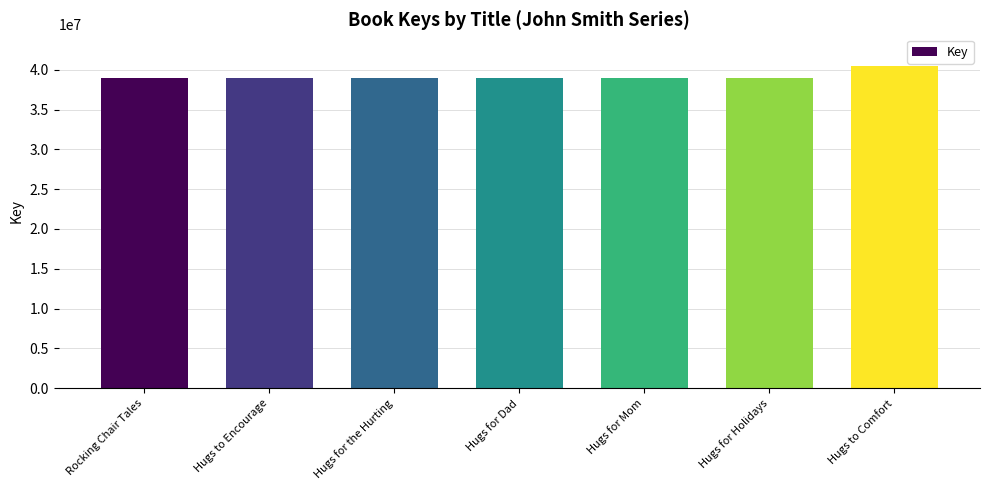

True or false: the data shows 64826805 at Hugs for the Hurting.

False